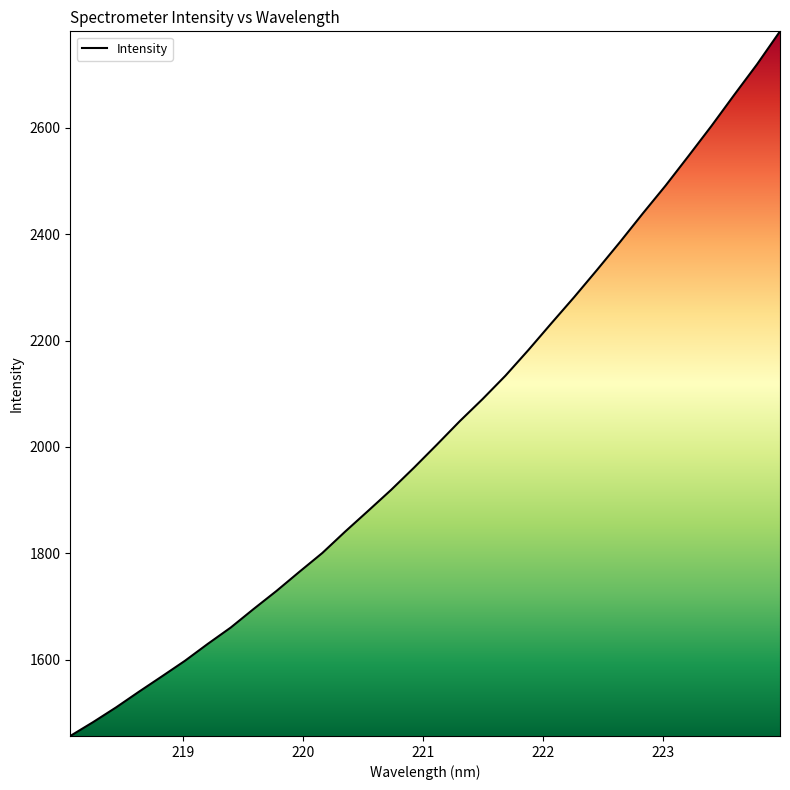

What is the minimum value shown in the chart?

1456.3